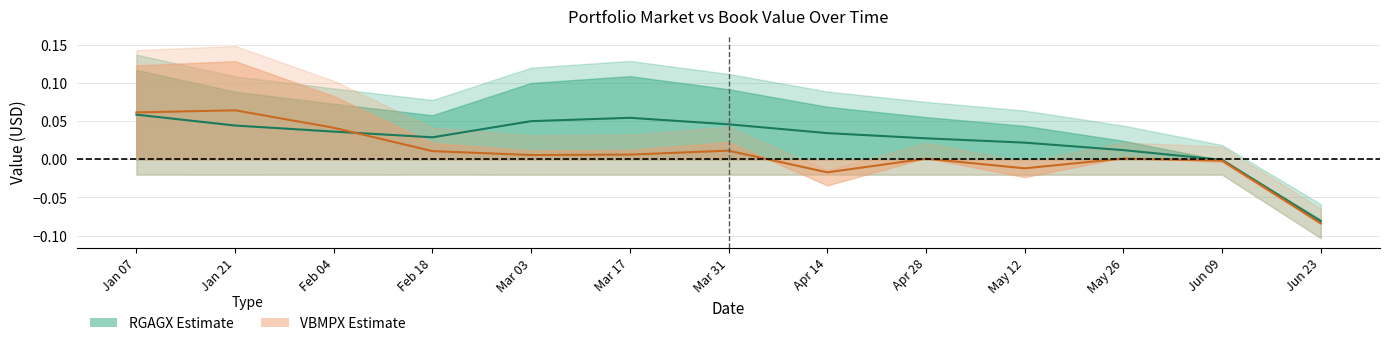

Is this an area chart (filled region under the line)?

No